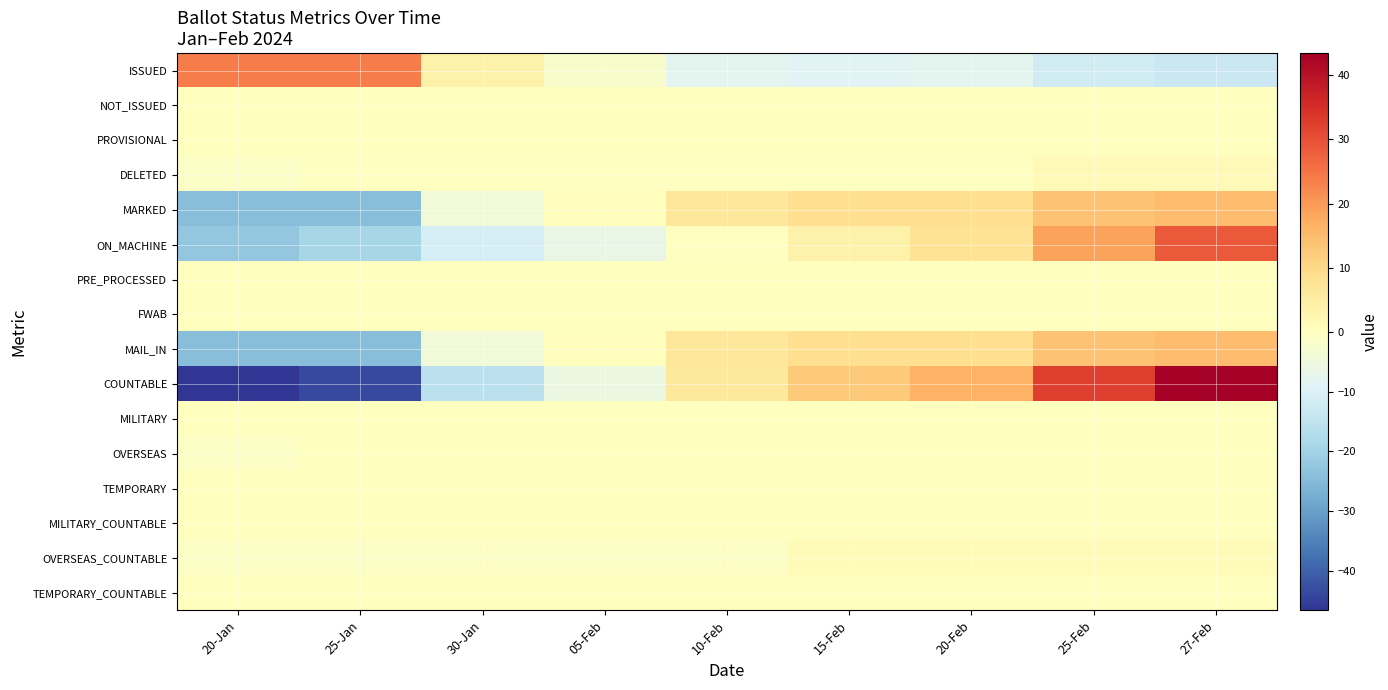

Reading right to left, transcribe all the data shown in this chart.

ISSUED: 27-Feb=-13.0	25-Feb=-12.0	20-Feb=-8.0	15-Feb=-9.0	10-Feb=-8.0	05-Feb=-2.0	30-Jan=4.0	25-Jan=24.0	20-Jan=24.0
NOT_ISSUED: 27-Feb=0.0	25-Feb=0.0	20-Feb=0.0	15-Feb=0.0	10-Feb=0.0	05-Feb=0.0	30-Jan=0.0	25-Jan=0.0	20-Jan=0.0
PROVISIONAL: 27-Feb=0.0	25-Feb=0.0	20-Feb=0.0	15-Feb=0.0	10-Feb=0.0	05-Feb=0.0	30-Jan=0.0	25-Jan=0.0	20-Jan=0.0
DELETED: 27-Feb=1.7	25-Feb=1.7	20-Feb=-0.3	15-Feb=-0.3	10-Feb=-0.3	05-Feb=-0.3	30-Jan=-0.3	25-Jan=-0.3	20-Jan=-1.3
MARKED: 27-Feb=14.7	25-Feb=13.7	20-Feb=8.7	15-Feb=8.7	10-Feb=6.7	05-Feb=0.7	30-Jan=-4.3	25-Jan=-24.3	20-Jan=-24.3
ON_MACHINE: 27-Feb=28.8	25-Feb=18.8	20-Feb=7.8	15-Feb=3.8	10-Feb=-0.2	05-Feb=-6.2	30-Jan=-11.2	25-Jan=-19.2	20-Jan=-22.2
PRE_PROCESSED: 27-Feb=0.0	25-Feb=0.0	20-Feb=0.0	15-Feb=0.0	10-Feb=0.0	05-Feb=0.0	30-Jan=0.0	25-Jan=0.0	20-Jan=0.0
FWAB: 27-Feb=0.0	25-Feb=0.0	20-Feb=0.0	15-Feb=0.0	10-Feb=0.0	05-Feb=0.0	30-Jan=0.0	25-Jan=0.0	20-Jan=0.0
MAIL_IN: 27-Feb=14.7	25-Feb=13.7	20-Feb=8.7	15-Feb=8.7	10-Feb=6.7	05-Feb=0.7	30-Jan=-4.3	25-Jan=-24.3	20-Jan=-24.3
COUNTABLE: 27-Feb=43.4	25-Feb=32.4	20-Feb=16.4	15-Feb=12.4	10-Feb=6.4	05-Feb=-5.6	30-Jan=-15.6	25-Jan=-43.6	20-Jan=-46.6
MILITARY: 27-Feb=0.0	25-Feb=0.0	20-Feb=0.0	15-Feb=0.0	10-Feb=0.0	05-Feb=0.0	30-Jan=0.0	25-Jan=0.0	20-Jan=0.0
OVERSEAS: 27-Feb=0.1	25-Feb=0.1	20-Feb=0.1	15-Feb=0.1	10-Feb=0.1	05-Feb=0.1	30-Jan=0.1	25-Jan=0.1	20-Jan=-0.9
TEMPORARY: 27-Feb=0.0	25-Feb=0.0	20-Feb=0.0	15-Feb=0.0	10-Feb=0.0	05-Feb=0.0	30-Jan=0.0	25-Jan=0.0	20-Jan=0.0
MILITARY_COUNTABLE: 27-Feb=0.0	25-Feb=0.0	20-Feb=0.0	15-Feb=0.0	10-Feb=0.0	05-Feb=0.0	30-Jan=0.0	25-Jan=0.0	20-Jan=0.0
OVERSEAS_COUNTABLE: 27-Feb=1.1	25-Feb=1.1	20-Feb=1.1	15-Feb=1.1	10-Feb=-0.9	05-Feb=-0.9	30-Jan=-0.9	25-Jan=-0.9	20-Jan=-0.9
TEMPORARY_COUNTABLE: 27-Feb=0.0	25-Feb=0.0	20-Feb=0.0	15-Feb=0.0	10-Feb=0.0	05-Feb=0.0	30-Jan=0.0	25-Jan=0.0	20-Jan=0.0